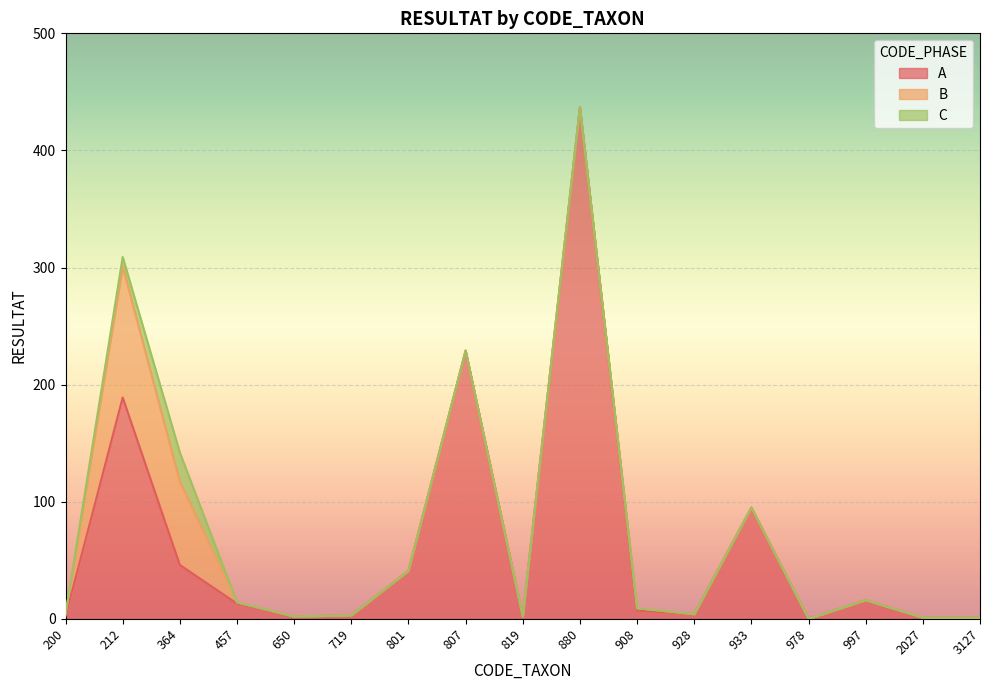

Which series has the largest range (max minus min)?

A